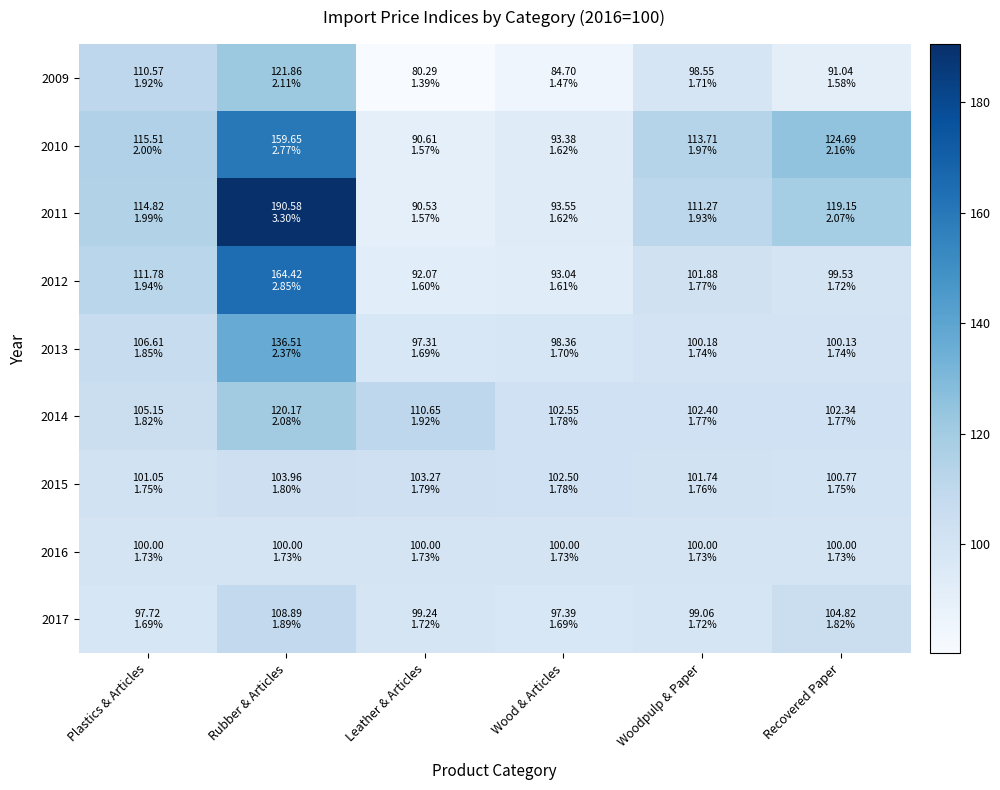

Which series changed the most between Rubber & Articles and Woodpulp & Paper?

2011